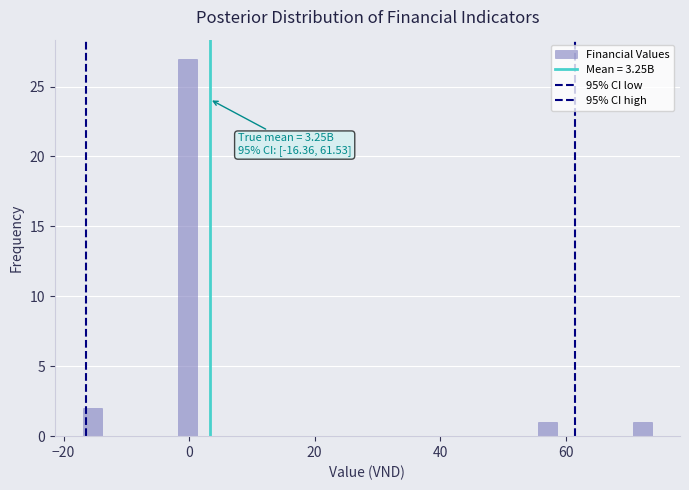

Read against the x-axis, roughly where is the centre of the tallest bar?

0